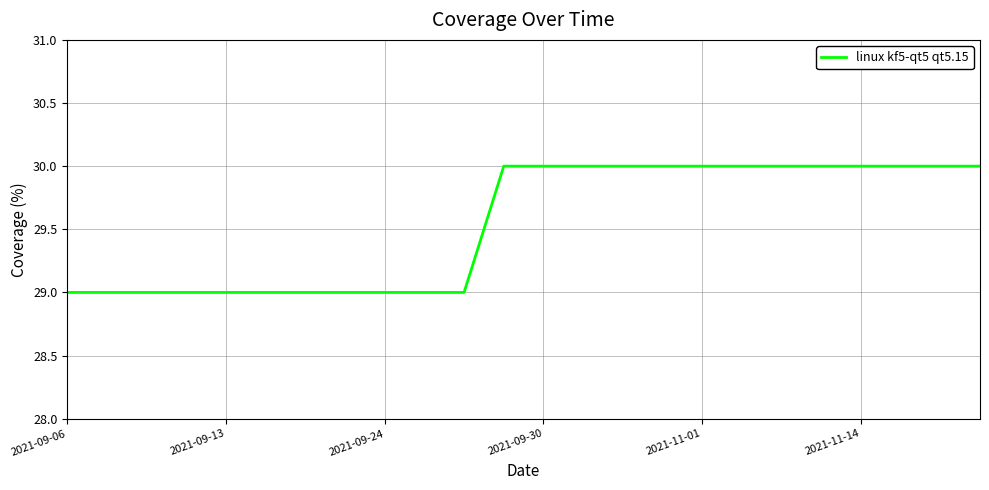

What is the difference between the second highest and second lowest values?

1